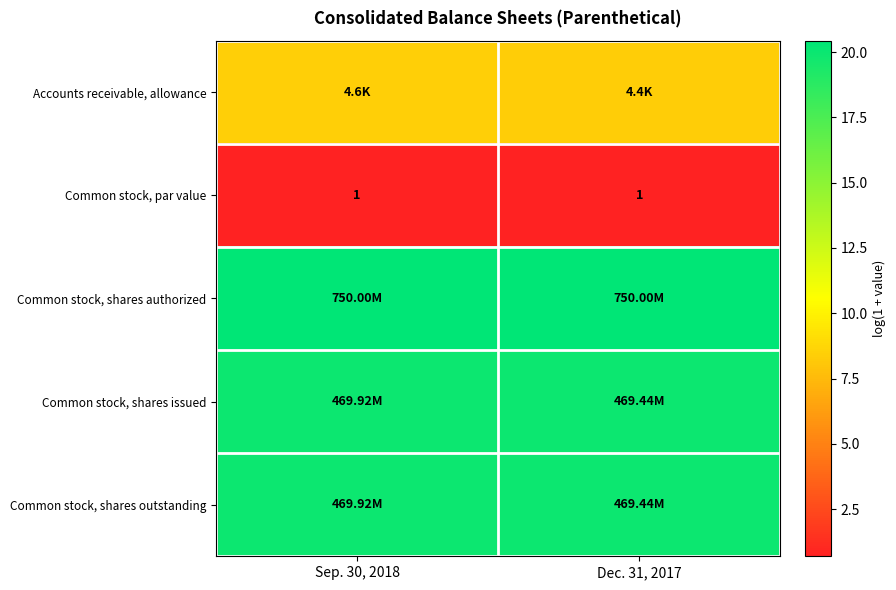

What is the spread (max minus min) of values at Sep. 30, 2018?

19.7